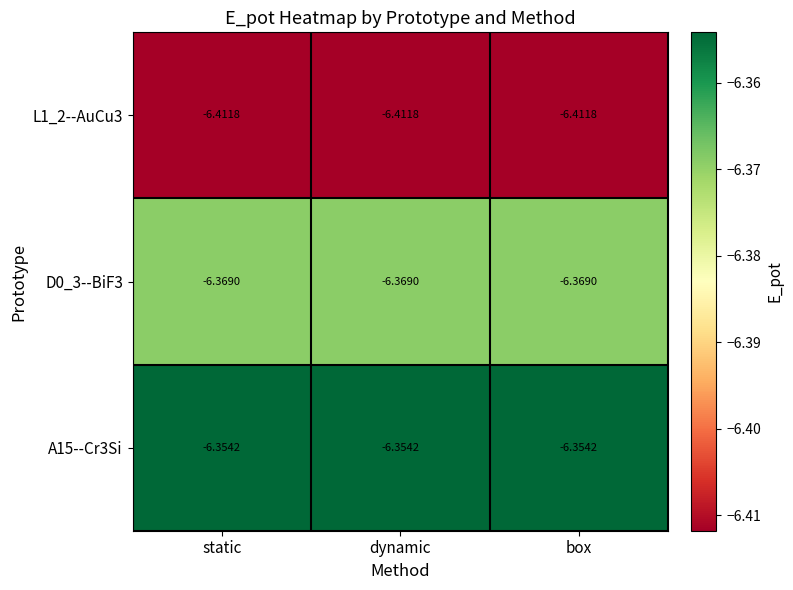

How many distinct data groups are displayed?

3